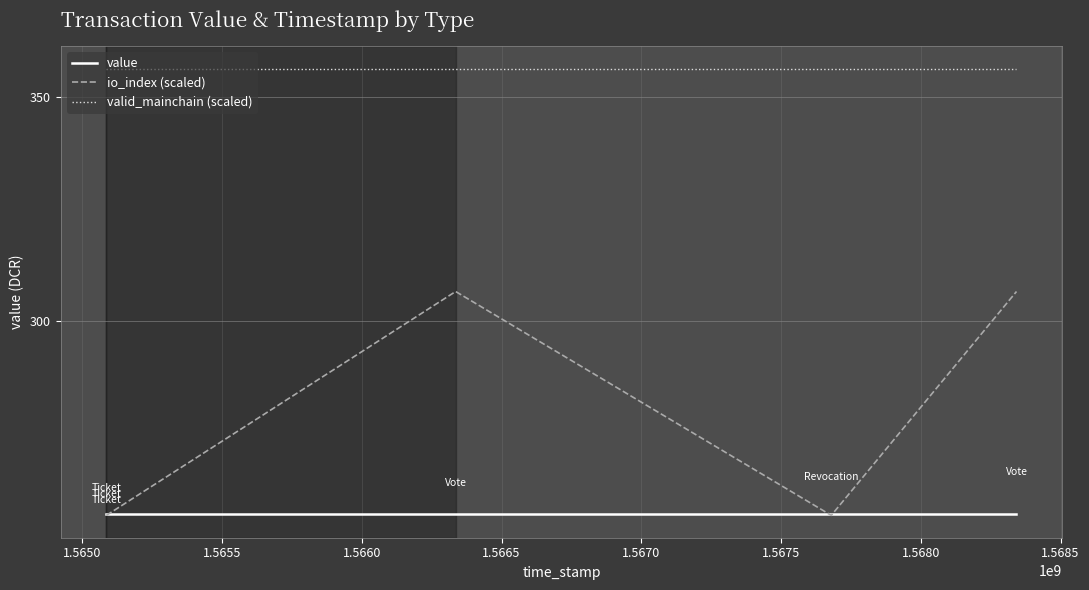

Which series has the largest total across all categories?

valid_mainchain (scaled)